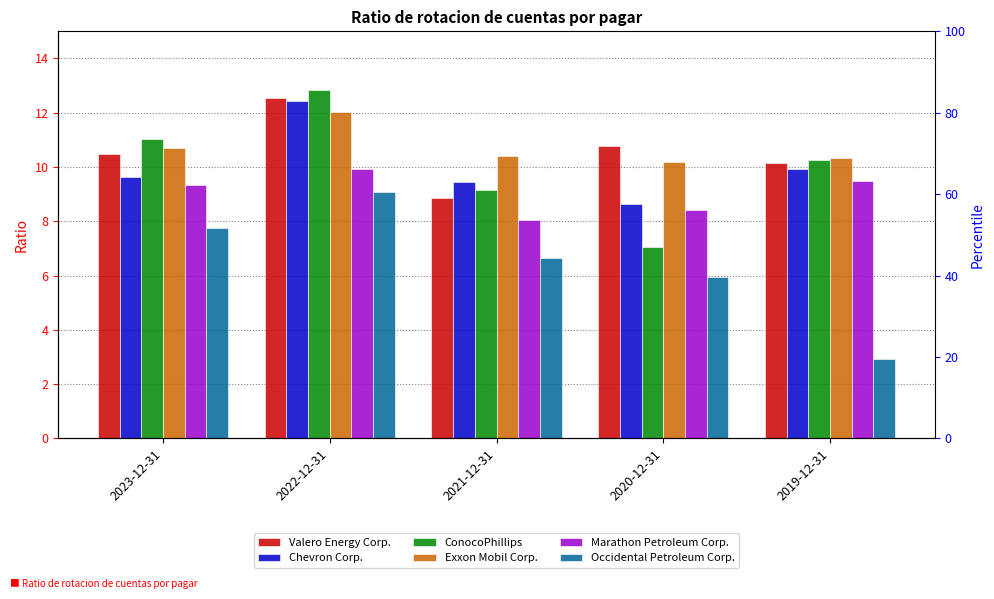

The value of Marathon Petroleum Corp. at 2020-12-31 is 8.4. True or false?

True